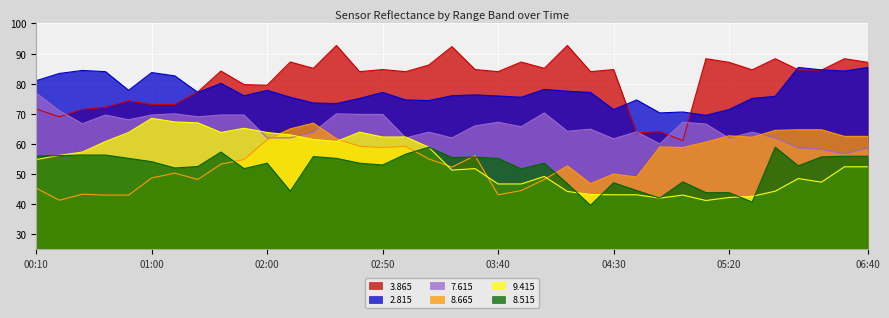

Reading right to left, list all the values displayed in this chart.

  8.665: 62.5	62.5	64.7	64.7	64.5	62.2	62.7	60.6	58.8	59.0	49.0	50.0	46.8	52.7	48.2	44.5	43.1	56.1	52.3	55.0	59.2	58.8	59.2	61.7	66.9	65.0	61.4	54.8	53.3	48.2	50.3	48.7	43.0	43.0	43.3	41.3	45.3
  8.515: 55.9	55.9	55.7	52.7	58.9	40.7	43.8	43.8	47.4	42.0	44.5	47.1	39.6	46.8	53.6	51.7	55.2	55.6	55.5	58.9	56.6	53.0	53.6	55.2	55.8	44.3	53.6	51.8	57.3	52.5	52.0	54.1	55.2	56.3	56.3	56.1	56.0
  9.415: 52.4	52.4	47.3	48.5	44.3	42.6	42.2	41.2	43.0	42.0	43.1	43.1	43.2	44.2	49.2	46.7	46.7	51.8	51.3	58.9	62.3	62.3	63.9	60.8	61.5	63.0	63.8	65.2	63.8	67.0	67.3	68.5	63.8	60.8	57.3	56.2	54.8
  3.865: 87.1	88.3	84.5	84.6	88.3	84.6	87.1	88.3	61.1	64.1	63.6	84.7	84.0	92.7	85.1	87.2	84.0	84.7	92.3	86.2	84.0	84.7	84.0	92.7	85.1	87.2	79.5	79.7	84.2	77.3	73.1	73.1	74.3	72.2	71.5	69.0	71.6
  7.615: 58.7	56.7	58.2	58.7	62.0	63.9	61.9	66.6	67.2	60.0	64.0	61.7	64.9	64.2	70.3	65.7	67.2	66.0	62.0	63.9	62.0	69.8	69.8	70.0	63.9	62.0	62.0	69.6	69.6	69.0	70.0	69.6	68.0	69.6	66.7	71.0	76.9
  2.815: 85.4	84.2	84.6	85.4	75.8	75.1	71.4	69.5	70.6	70.3	74.6	71.4	77.1	77.5	78.1	75.5	75.9	76.3	76.0	74.4	74.6	77.1	75.1	73.4	73.6	75.5	77.8	76.0	80.1	77.1	82.6	83.7	77.8	84.0	84.4	83.4	81.0